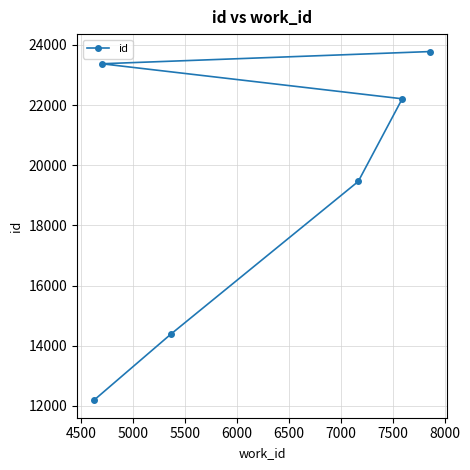

What is the minimum value shown in the chart?

12188